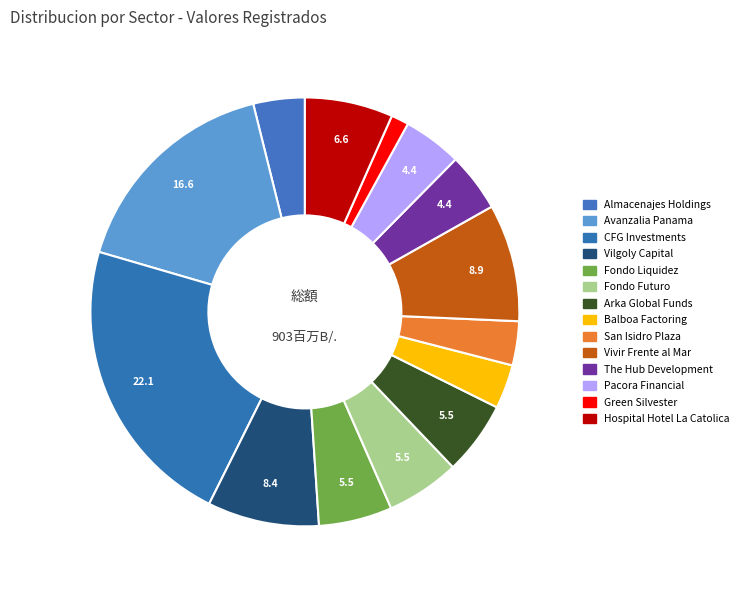

How many segments does this pie chart have?

14